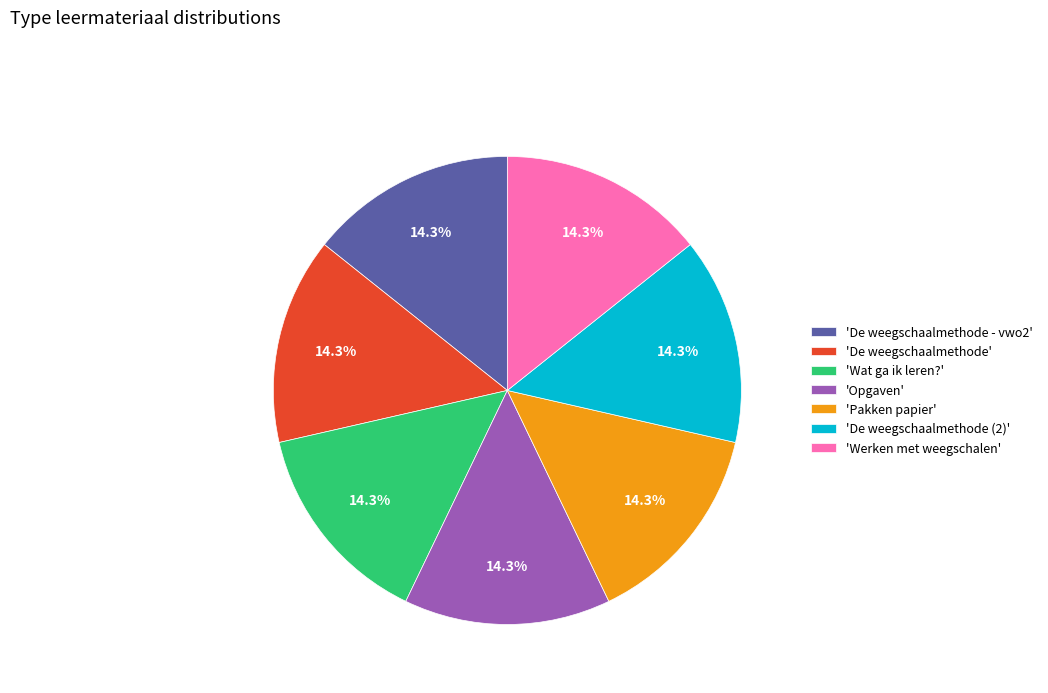

Is 'De weegschaalmethode - vwo2' the majority of the pie?

No